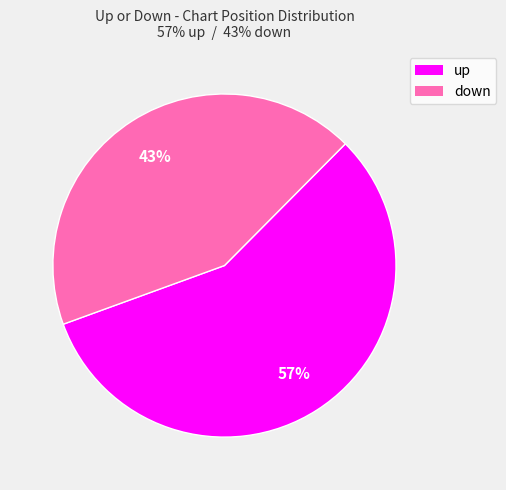

Is up the majority of the pie?

Yes